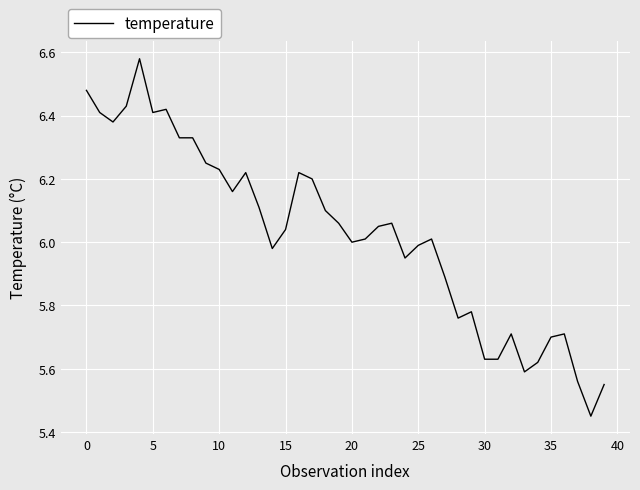

What is the difference between the maximum and minimum values?

1.1